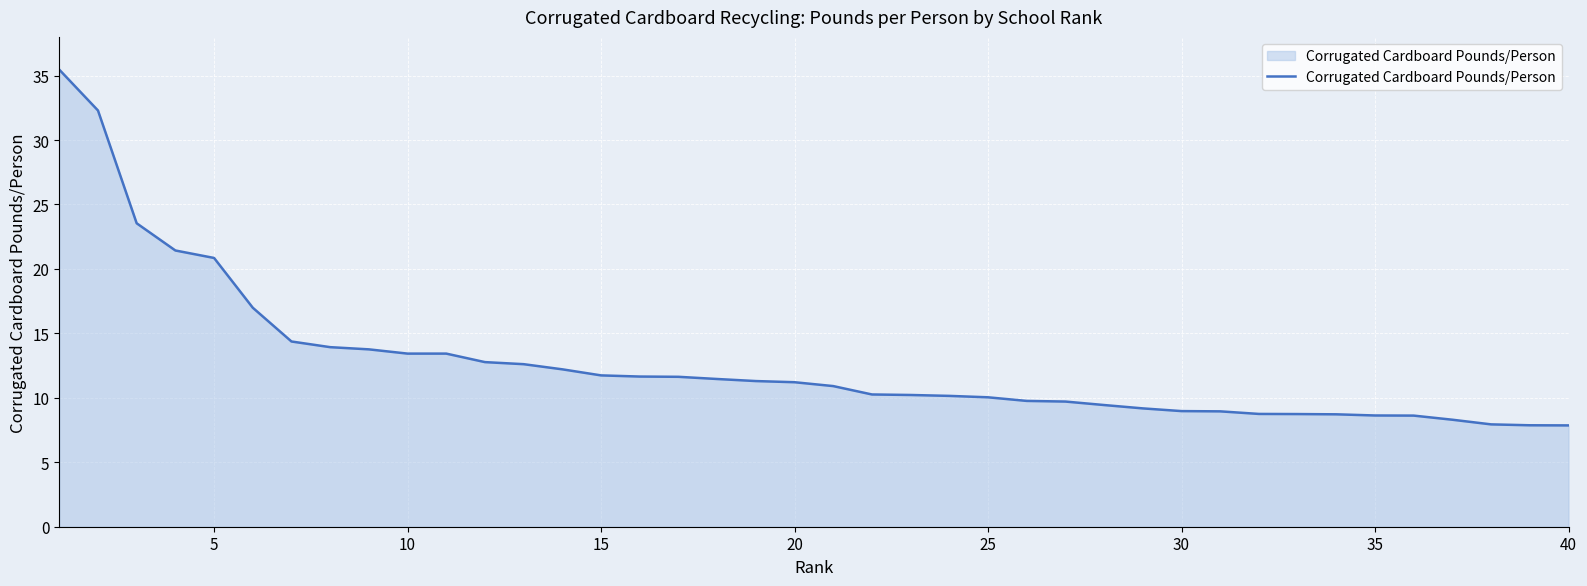

What is the greatest value displayed?

35.5